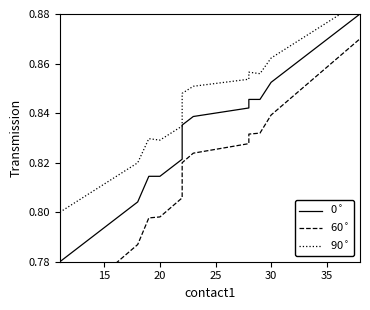

True or false: 0$^\circ$ and 60$^\circ$ cross at least once.

False